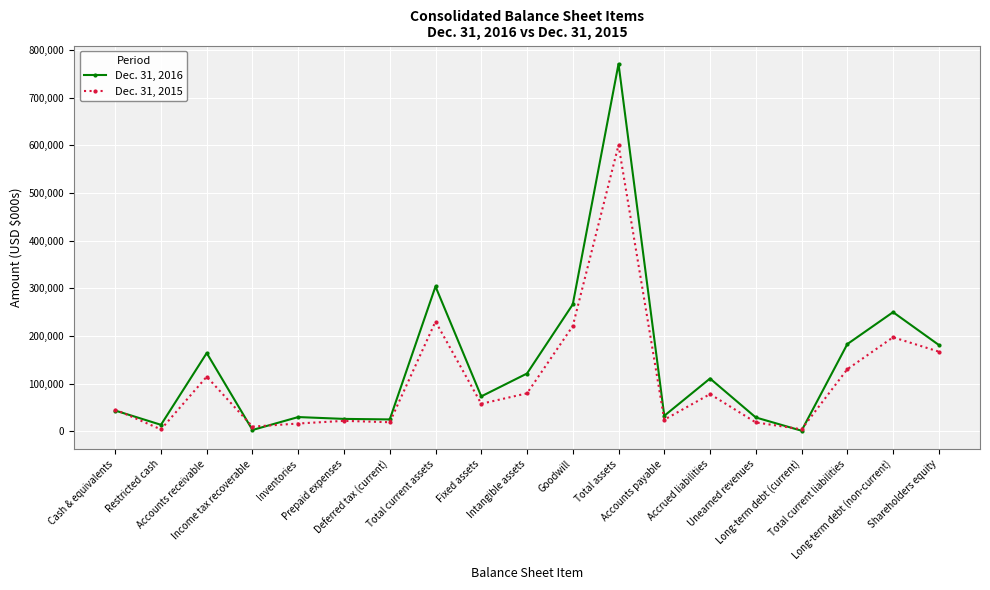

What are all the series names shown in the legend?

Dec. 31, 2016, Dec. 31, 2015